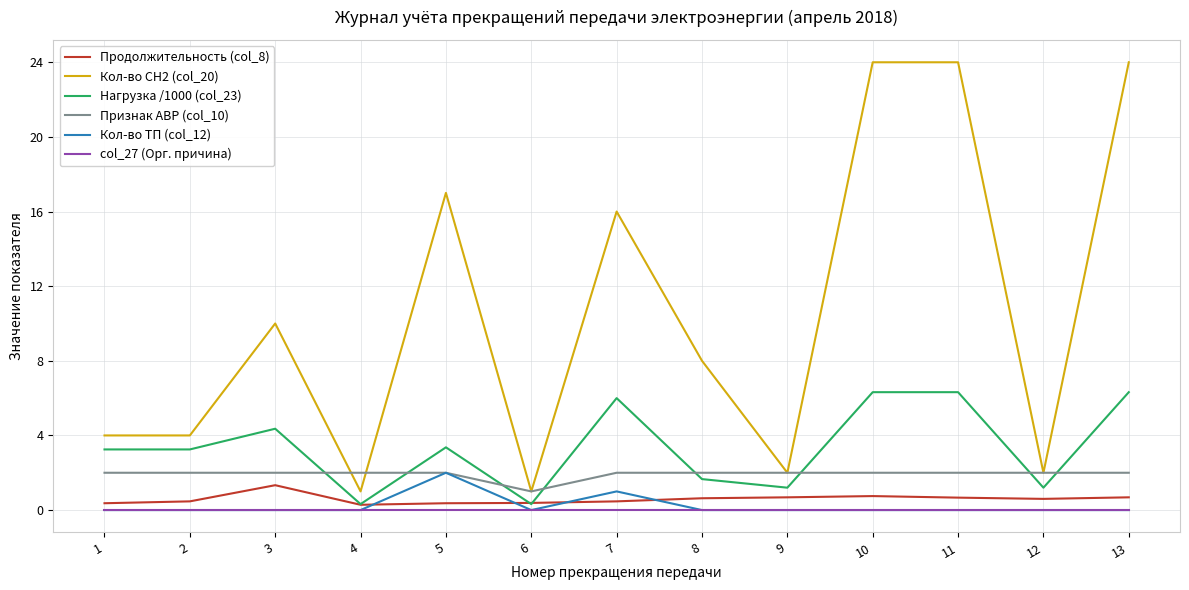

After their last crossing, which series has the higher values: Продолжительность (col_8) or Нагрузка /1000 (col_23)?

Нагрузка /1000 (col_23)